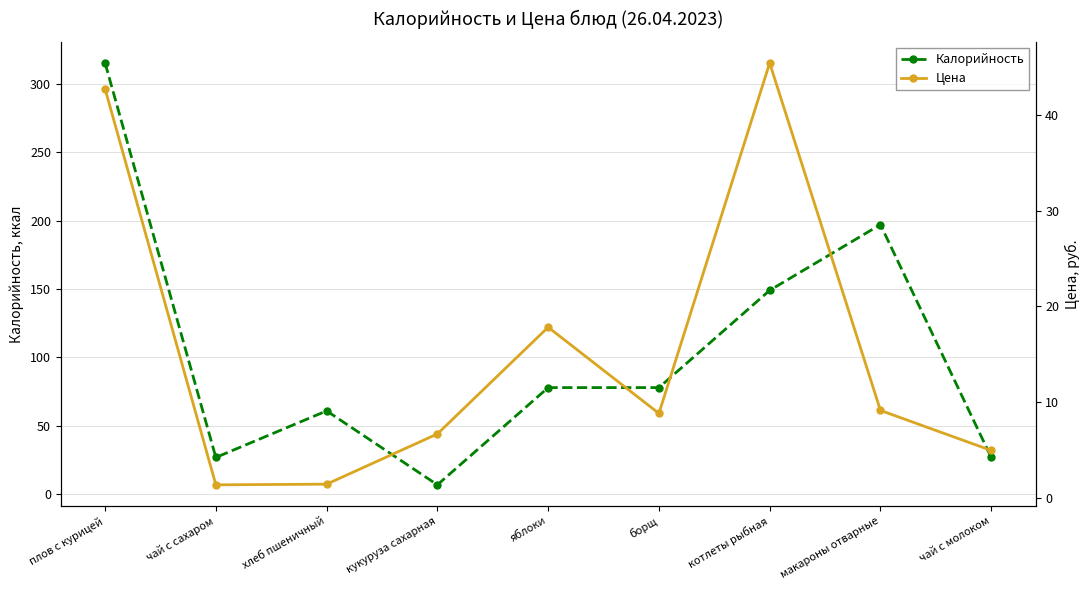

What is the total value across all series at хлеб пшеничный?

62.4